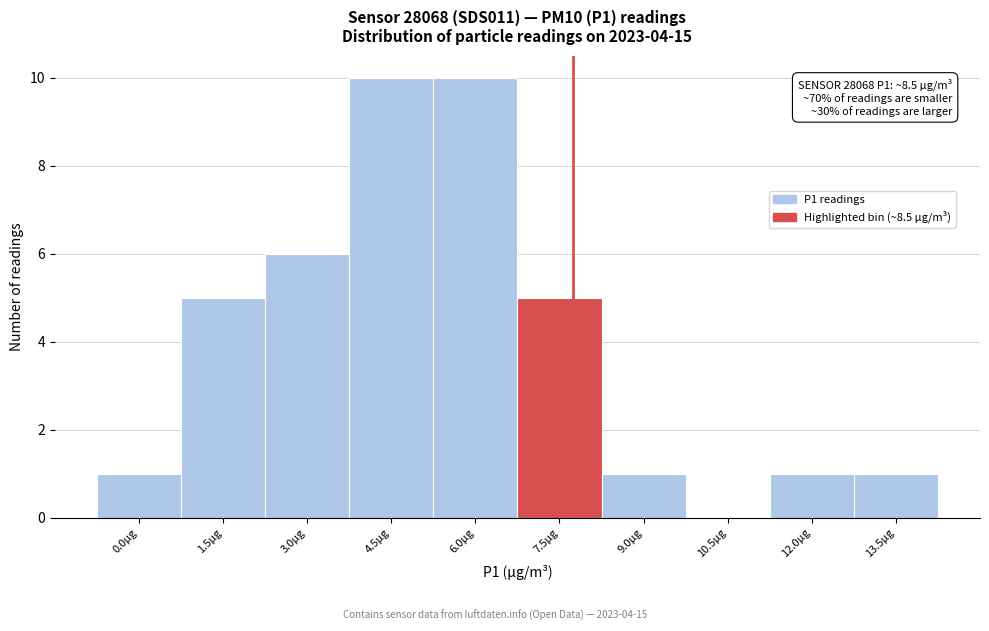

Reading left to right, what are all the values shown in this chart?

0.0µg=1	1.5µg=5	3.0µg=6	4.5µg=10	6.0µg=10	7.5µg=5	9.0µg=1	10.5µg=0	12.0µg=1	13.5µg=1